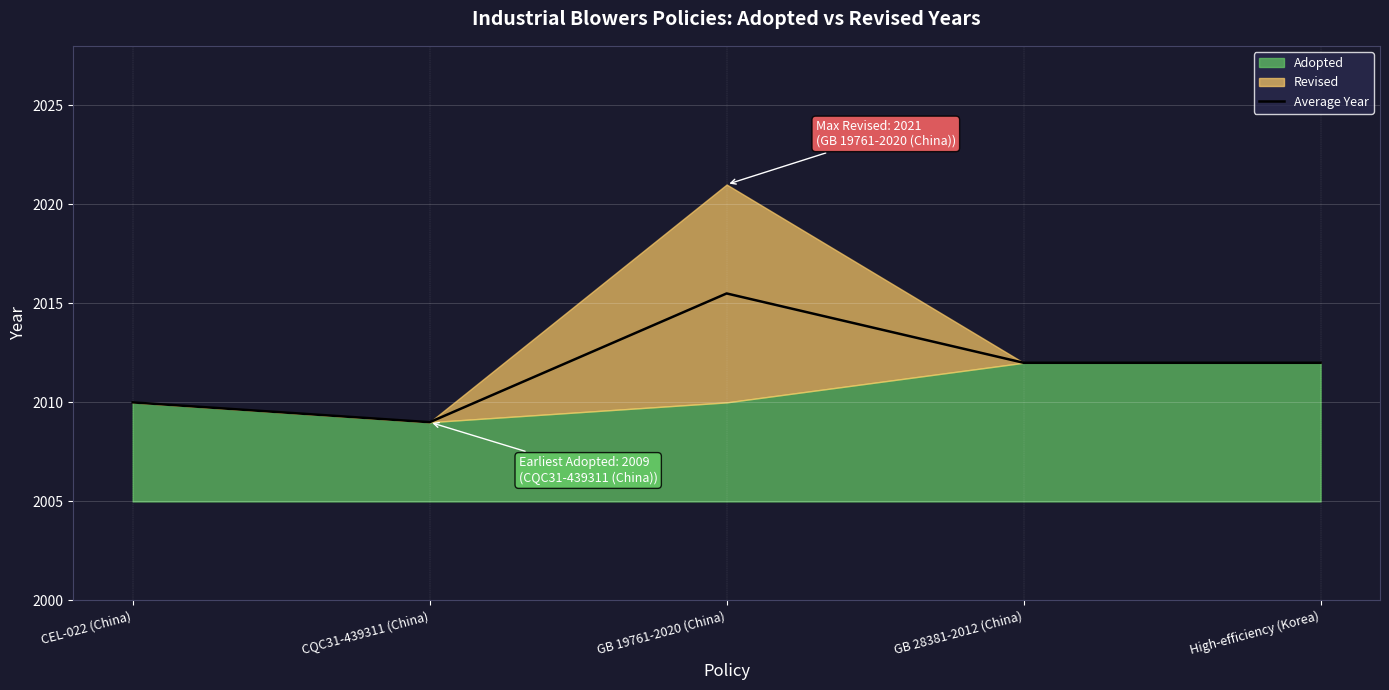

Reading left to right, what are all the values shown in this chart?

CEL-022 (China)=2010.0	CQC31-439311 (China)=2009.0	GB 19761-2020 (China)=2015.5	GB 28381-2012 (China)=2012.0	High-efficiency (Korea)=2012.0